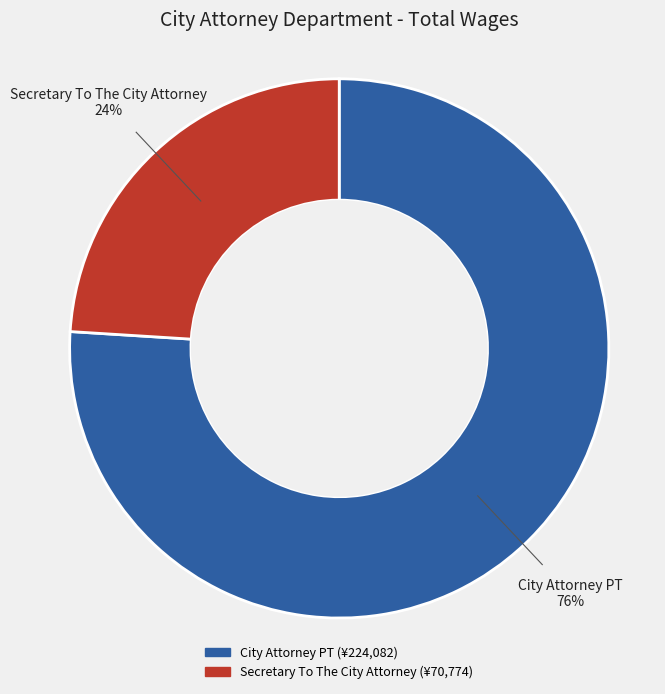

What is the largest slice in the pie chart?

City Attorney PT